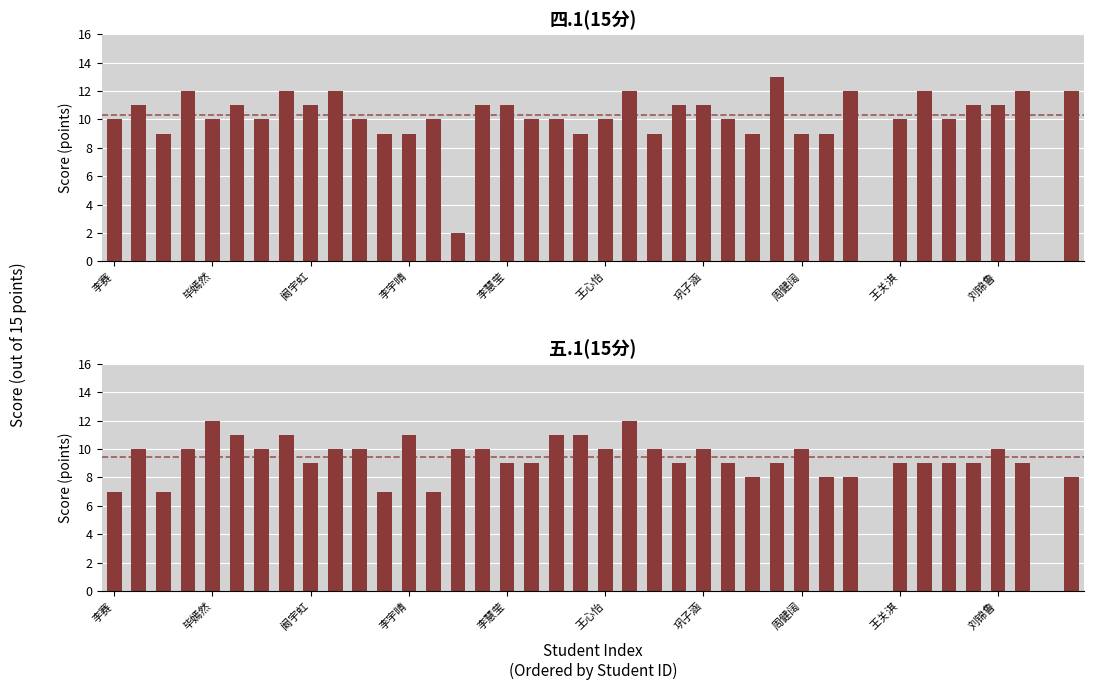

At which category does the chart reach its minimum across all series?

31